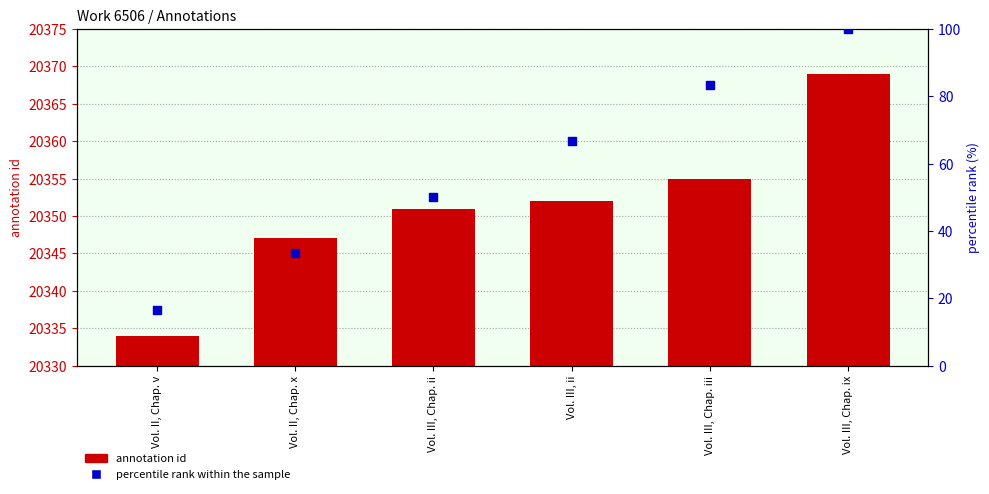

What is the total value across all series at Vol. III, Chap. ii?

20401.0